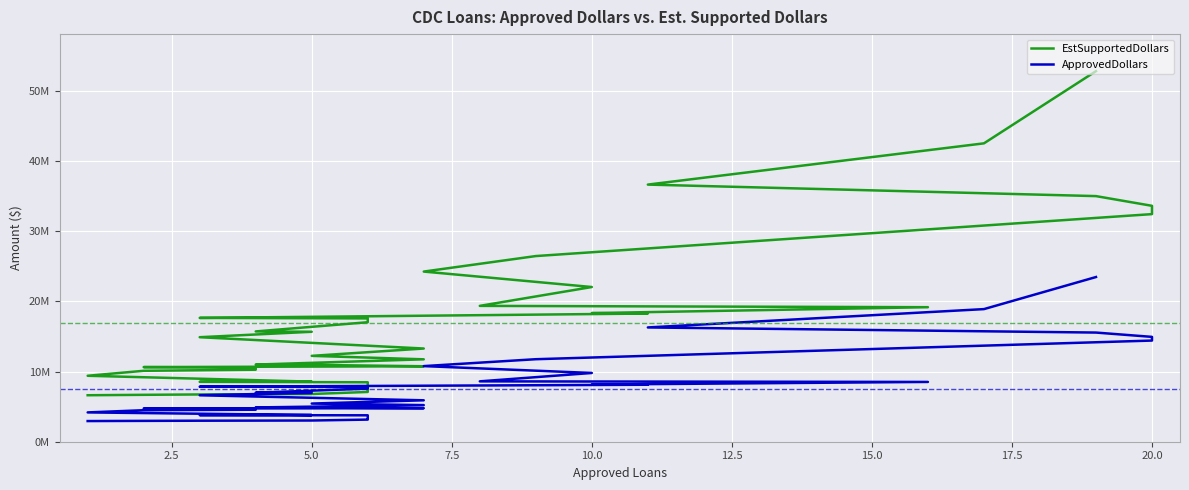

How many lines are shown in the chart?

2